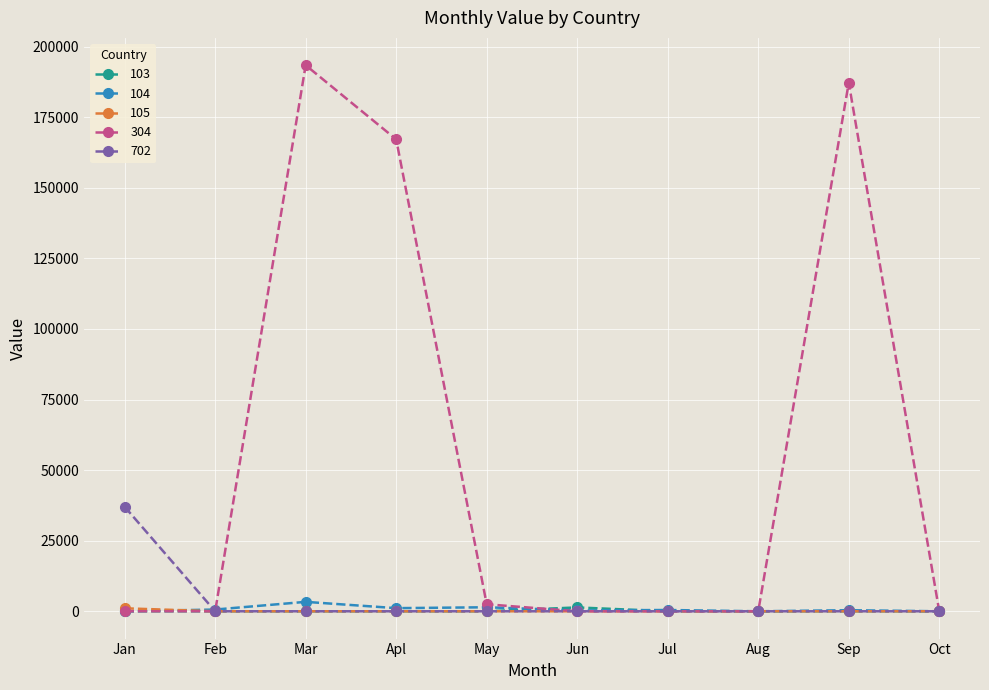

What is the maximum value shown in the chart?

193405